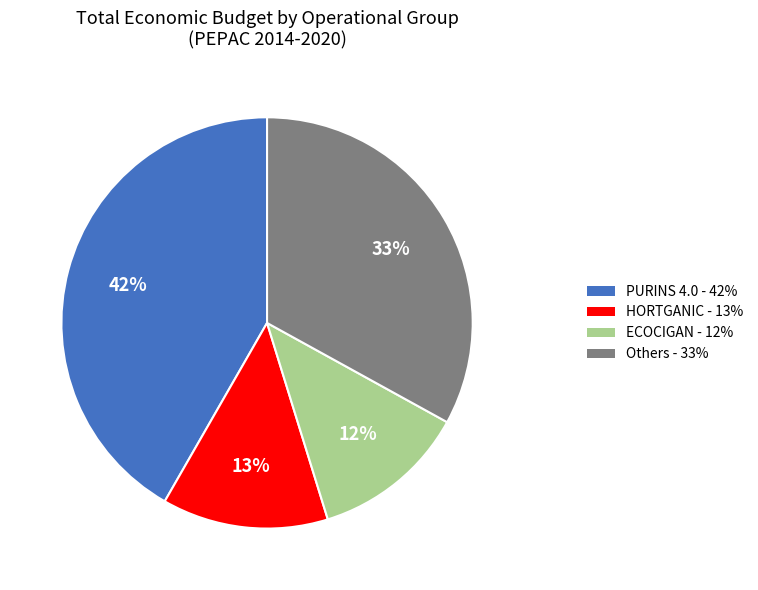

Does any single category account for the majority?

No